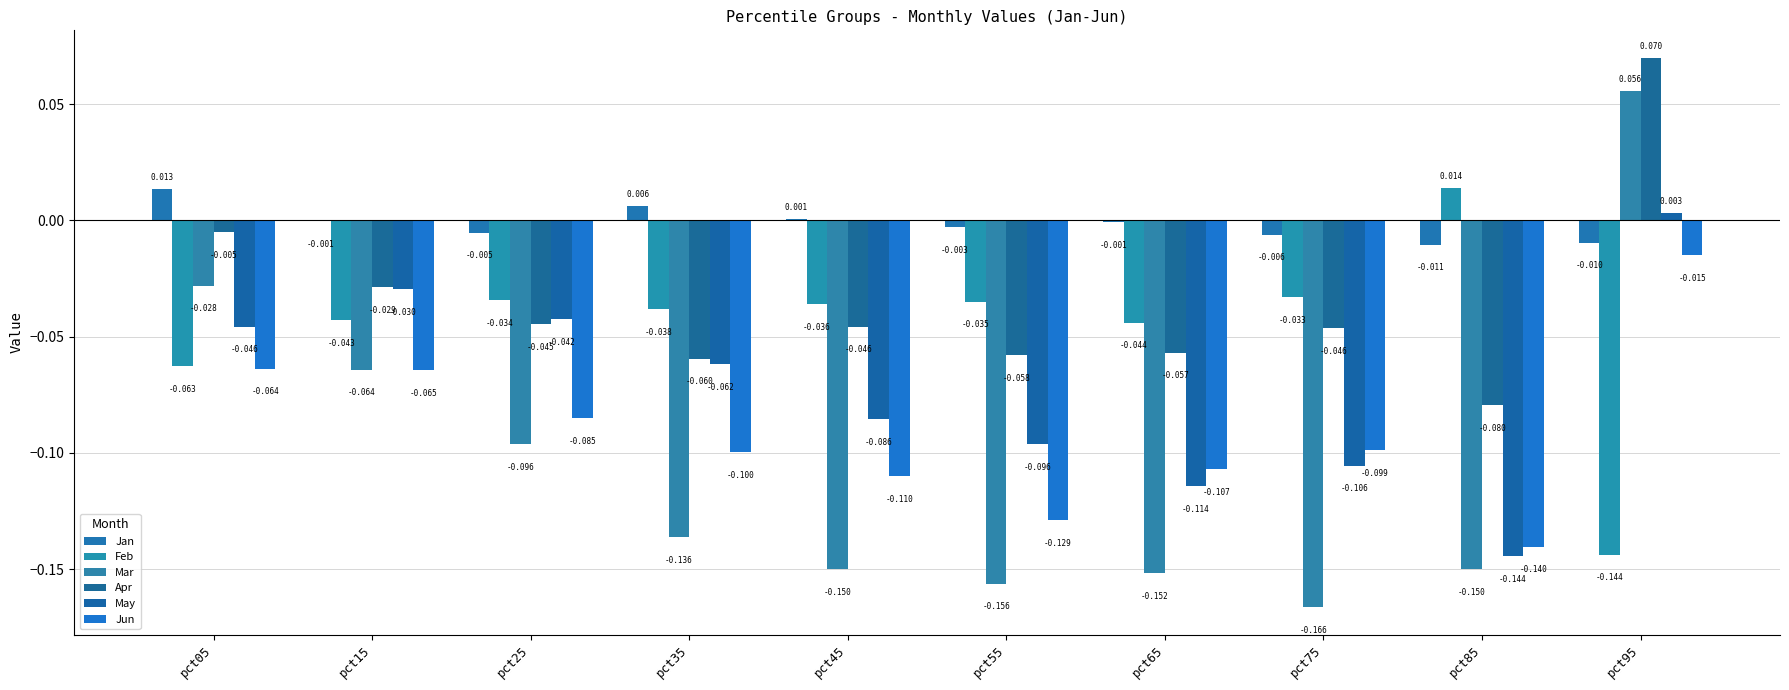

What is the greatest value displayed?

0.1